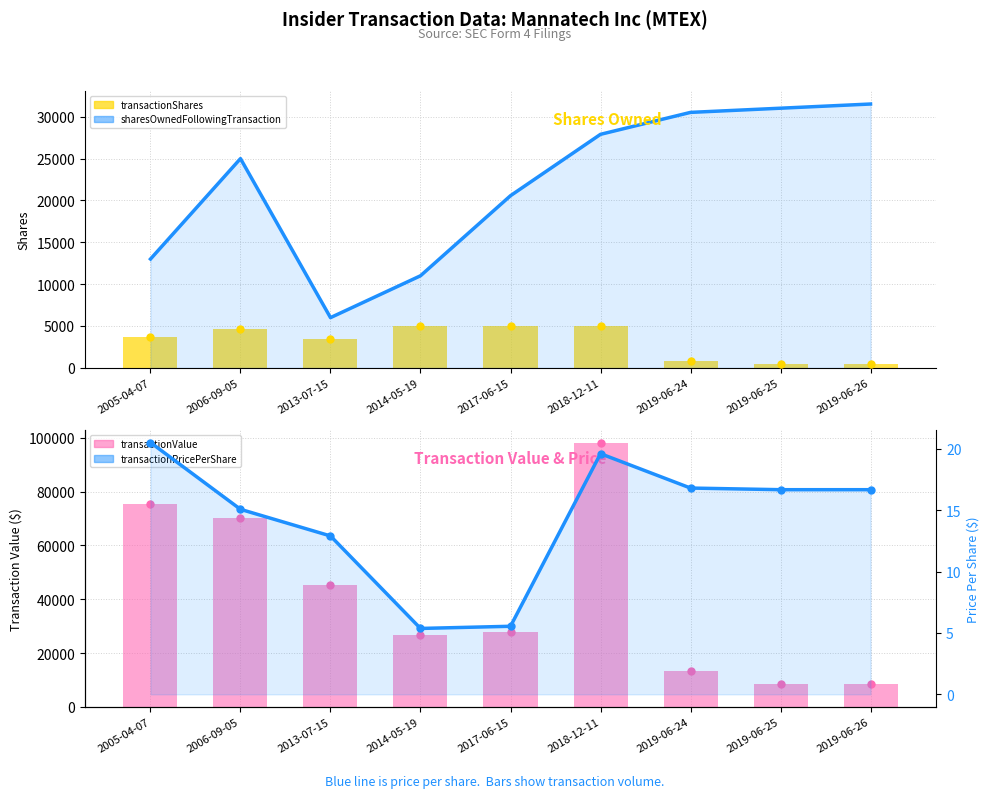

Reading left to right, what are all the values shown in this chart?

sharesOwnedFollowingTransaction (line): 2005-04-07=13000.0	2006-09-05=25000.0	2013-07-15=6000.0	2014-05-19=11000.0	2017-06-15=20568.0	2018-12-11=27901.0	2019-06-24=30522.0	2019-06-25=31022.0	2019-06-26=31522.0
transactionShares: 2005-04-07=3667.0	2006-09-05=4666.0	2013-07-15=3500.0	2014-05-19=5000.0	2017-06-15=5000.0	2018-12-11=5000.0	2019-06-24=800.0	2019-06-25=500.0	2019-06-26=500.0
transactionValue: 2005-04-07=75210.0	2006-09-05=70309.0	2013-07-15=45147.0	2014-05-19=26834.0	2017-06-15=27716.0	2018-12-11=98000.0	2019-06-24=13440.0	2019-06-25=8334.0	2019-06-26=8333.0
transactionPricePerShare: 2005-04-07=20.5	2006-09-05=15.1	2013-07-15=12.9	2014-05-19=5.4	2017-06-15=5.5	2018-12-11=19.6	2019-06-24=16.8	2019-06-25=16.7	2019-06-26=16.7